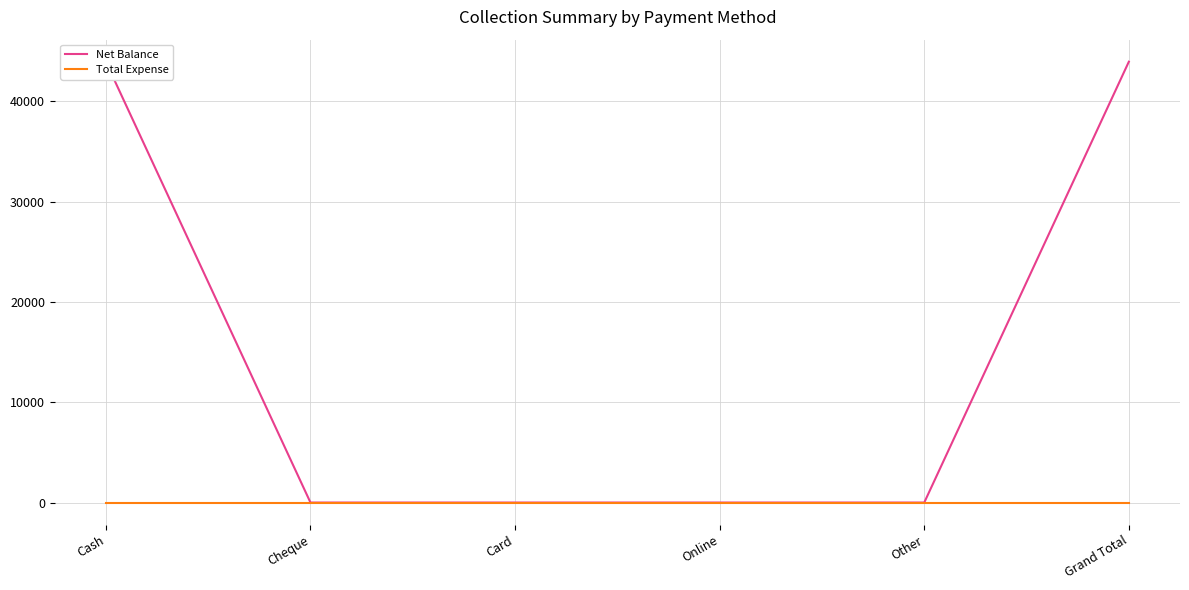

Reading left to right, what are all the values shown in this chart?

Net Balance: 43947	0	0	0	0	43947
Total Expense: 0	0	0	0	0	0